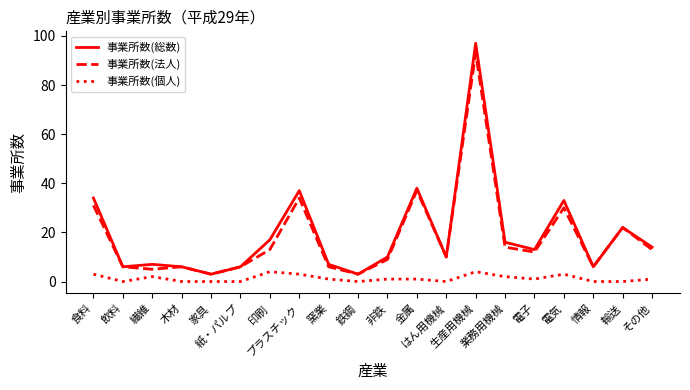

Which series has the widest spread of values?

事業所数(総数)